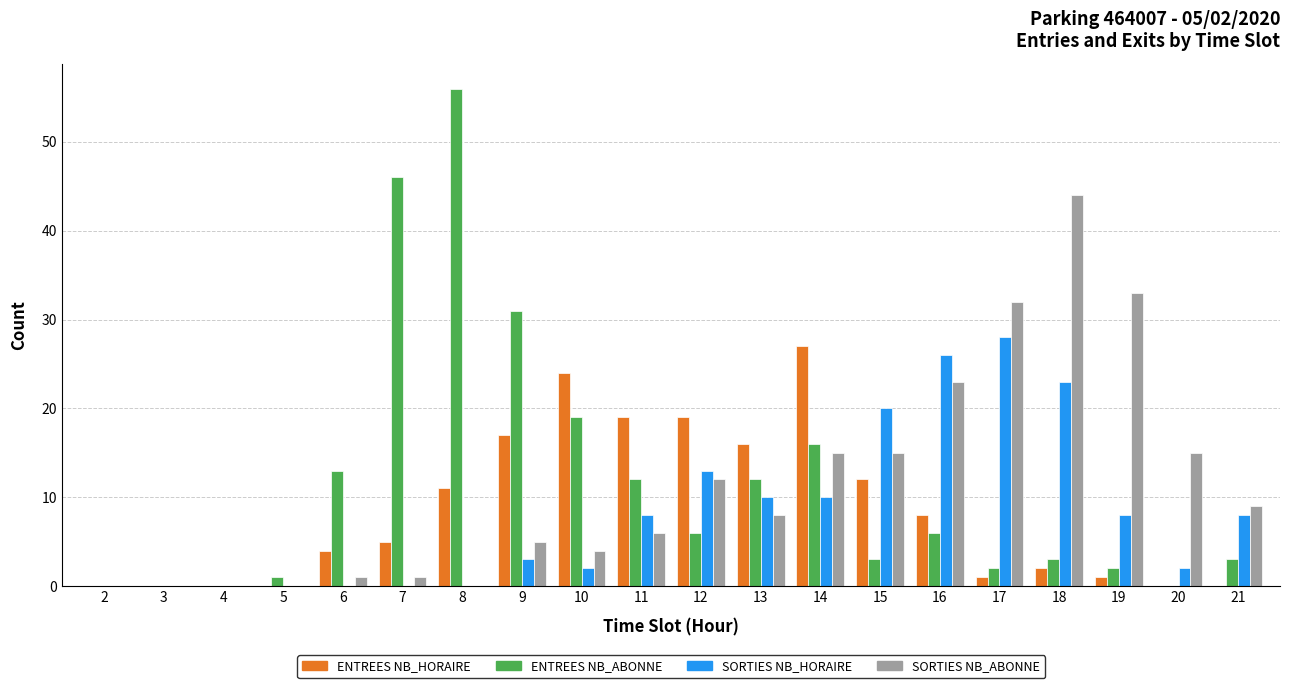

Is the value of SORTIES NB_HORAIRE at 19 greater than the value of SORTIES NB_ABONNE at 5?

Yes